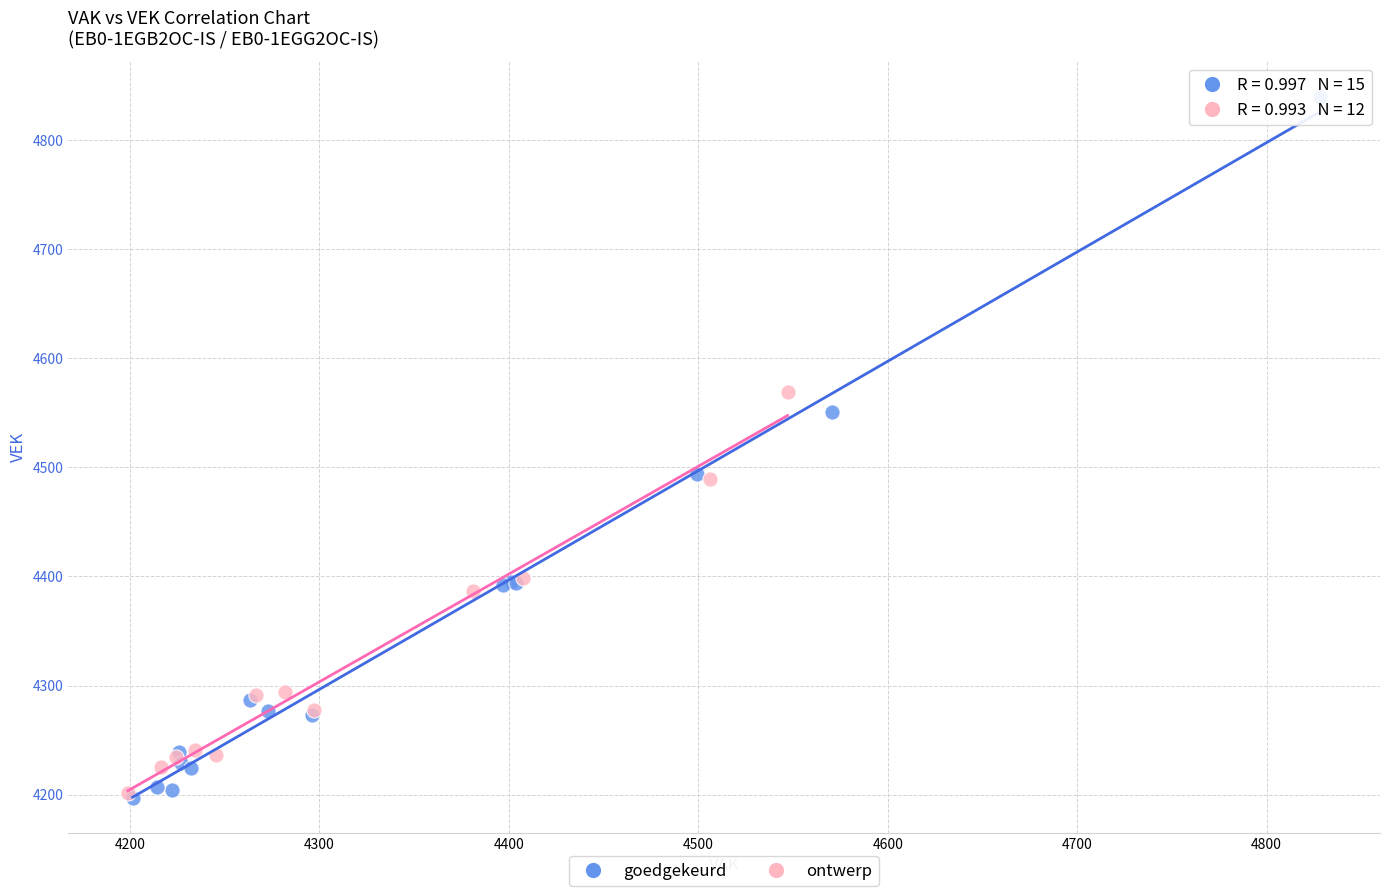

Which series has the widest spread of Y values?

goedgekeurd